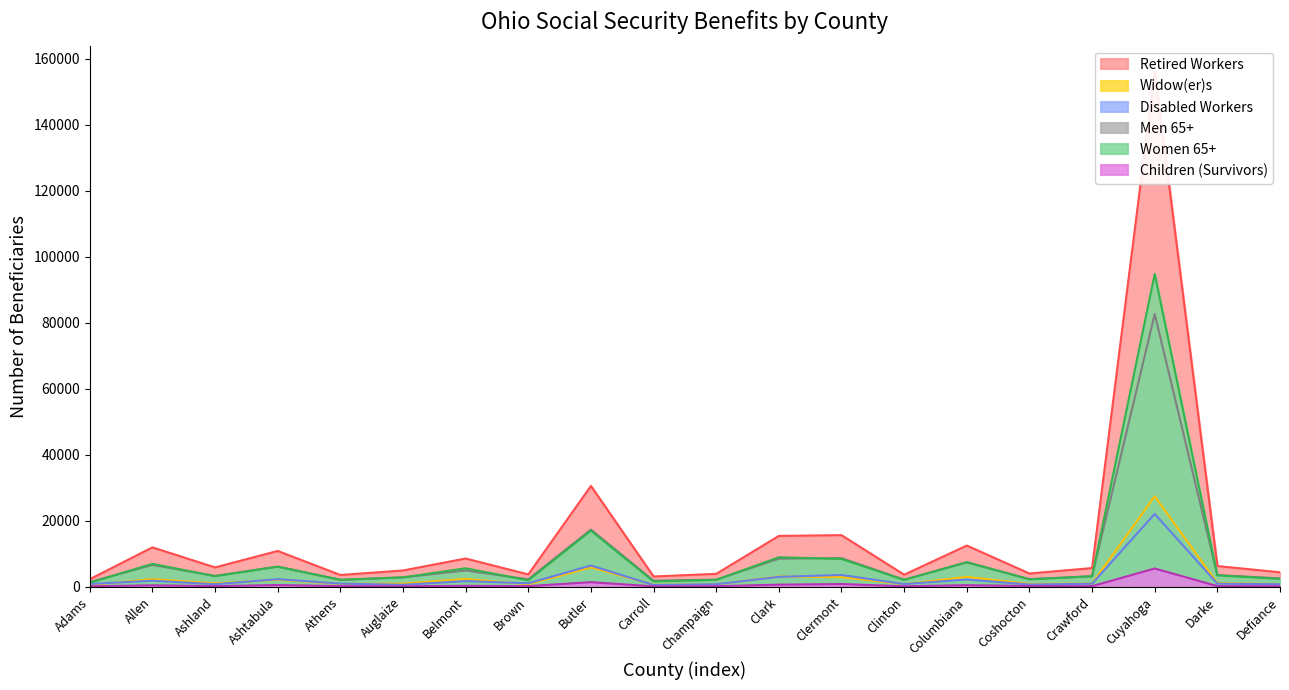

Where does the Disabled Workers series first go above 973?

Allen